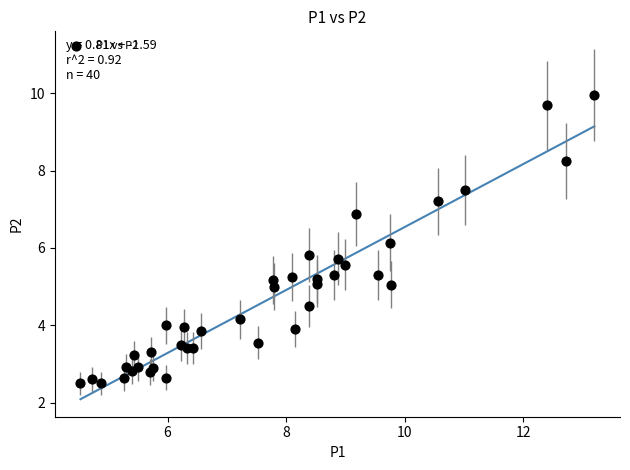

What is the range of X values (max minus min)?

8.7